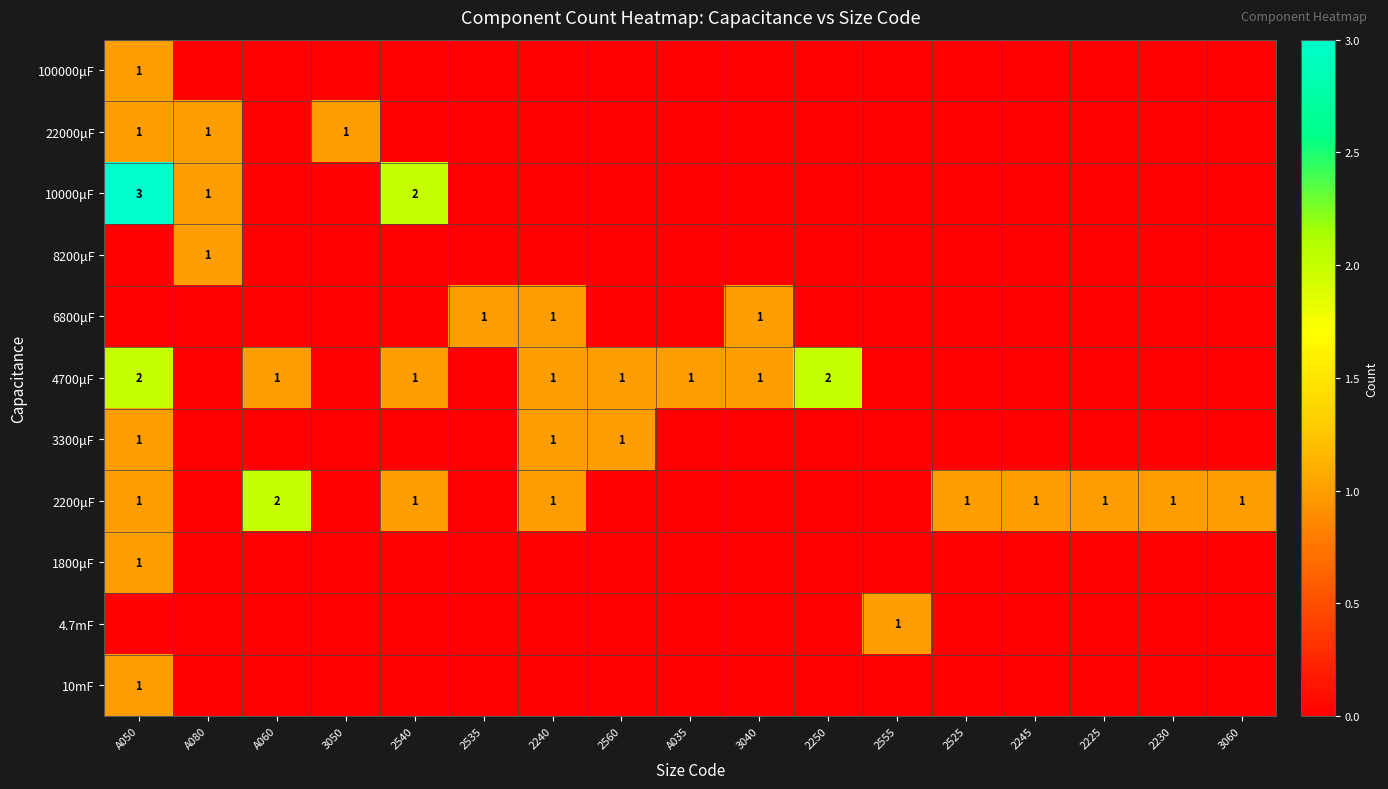

How many values in the 4.7mF series exceed 0?

1